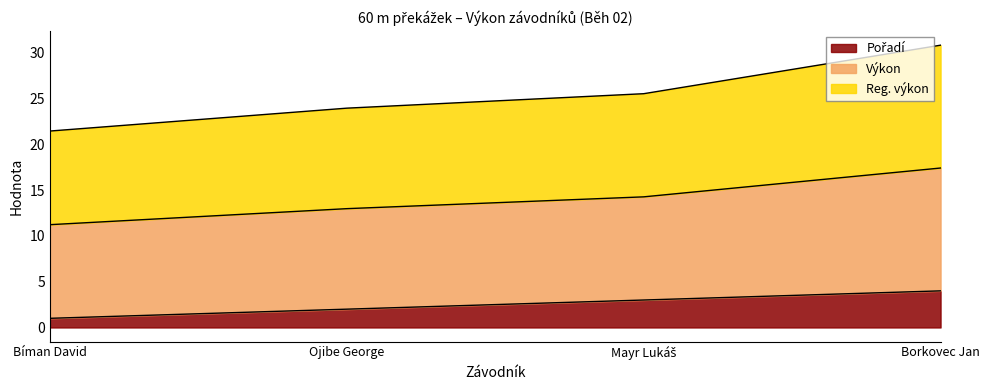

At which label does Výkon reach its peak?

Borkovec Jan